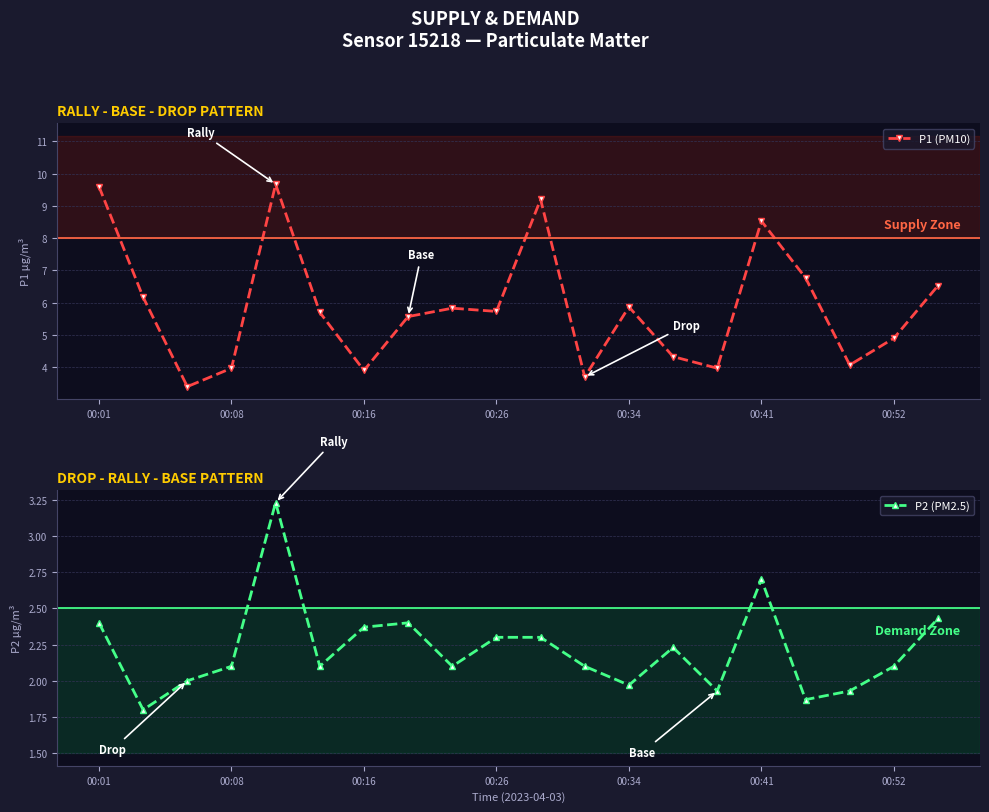

Read the P1 (PM10) value at 00:26.

5.7